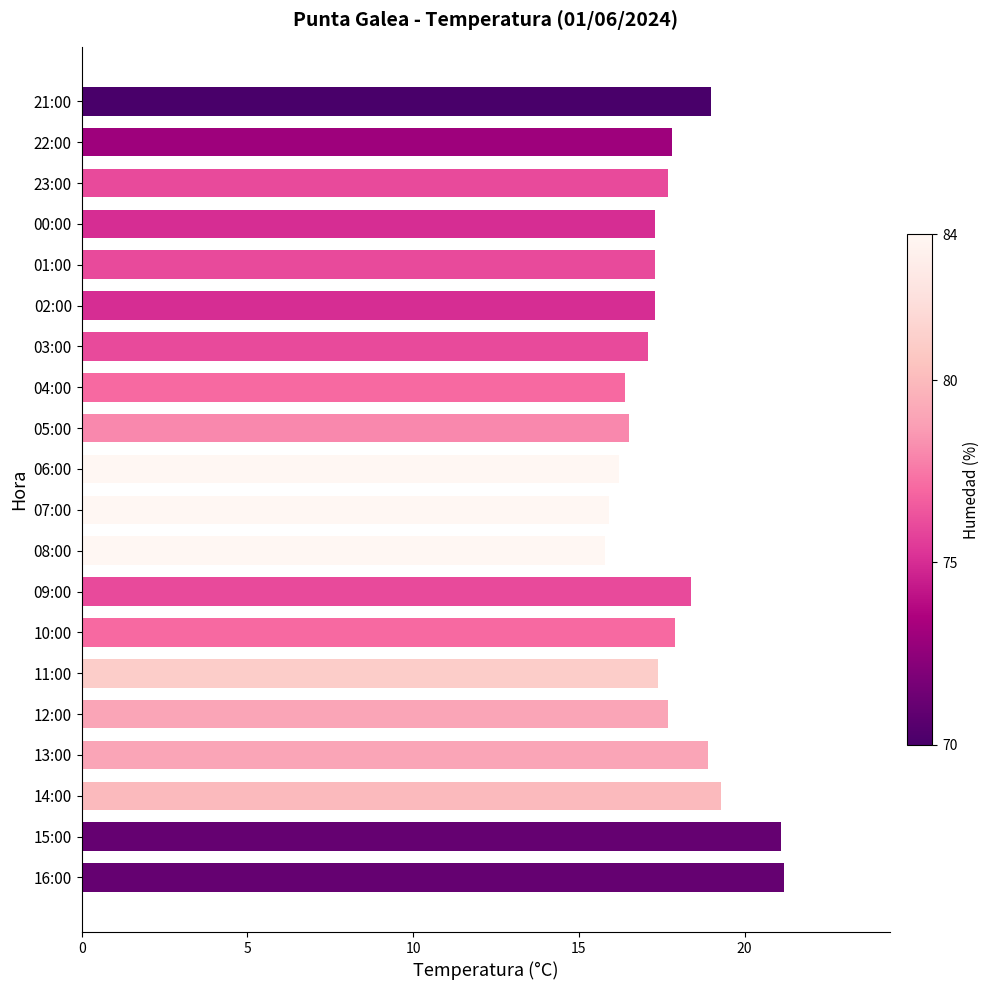

How many data points does each series have?

20